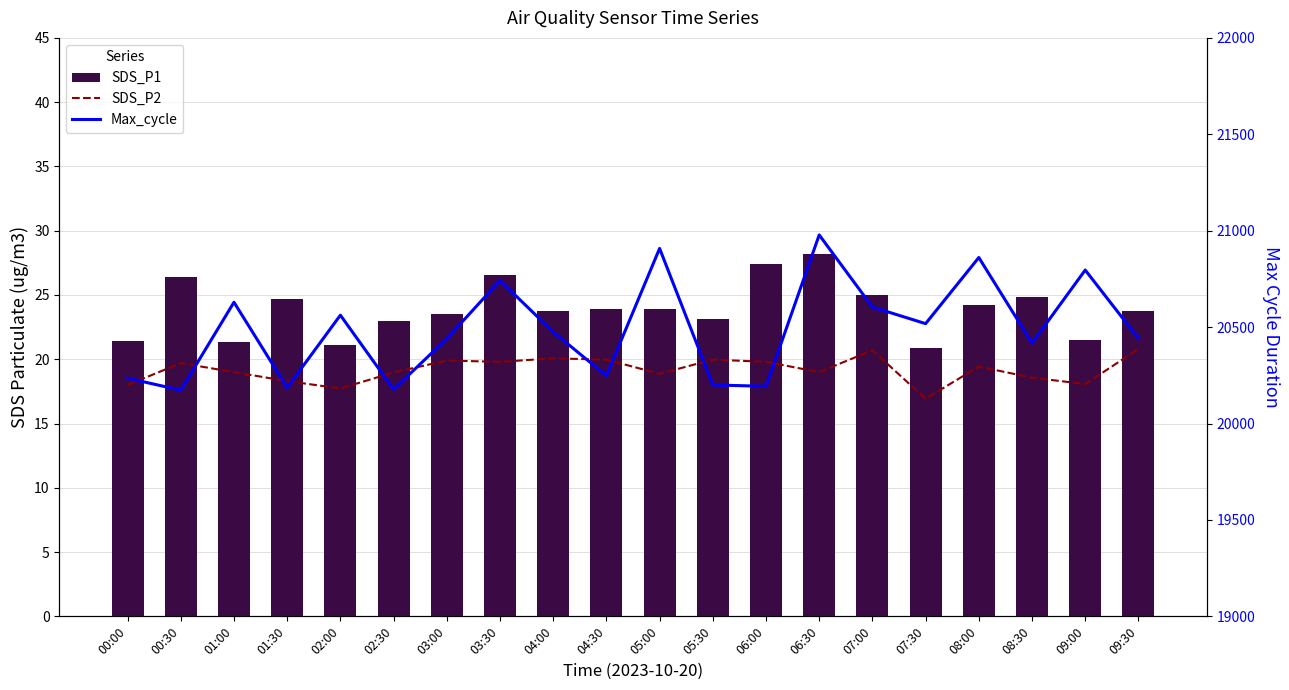

At which label does Max_cycle reach its minimum?

00:30